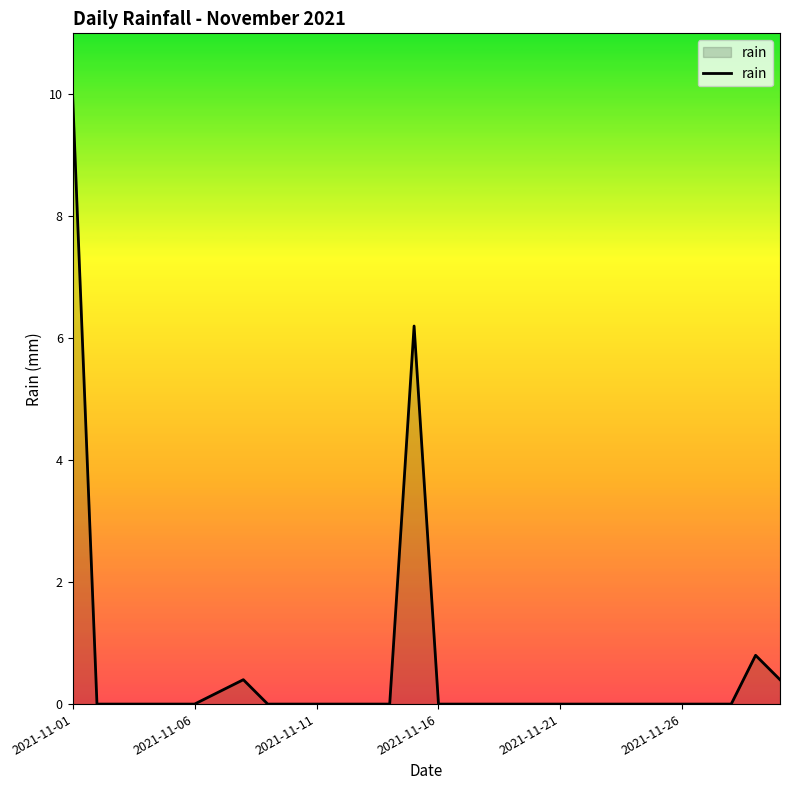

What is the difference between the maximum and minimum values?

10.0